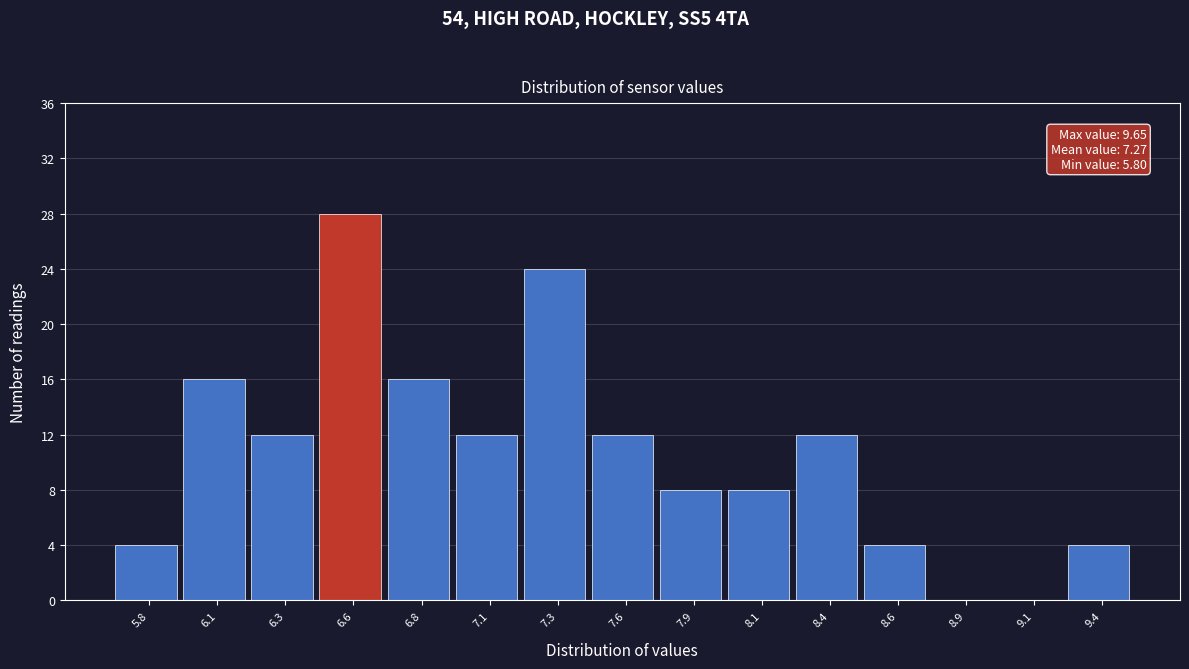

Reading right to left, extract all data points from this chart.

9.4=4	9.1=0	8.9=0	8.6=4	8.4=12	8.1=8	7.9=8	7.6=12	7.3=24	7.1=12	6.8=16	6.6=28	6.3=12	6.1=16	5.8=4